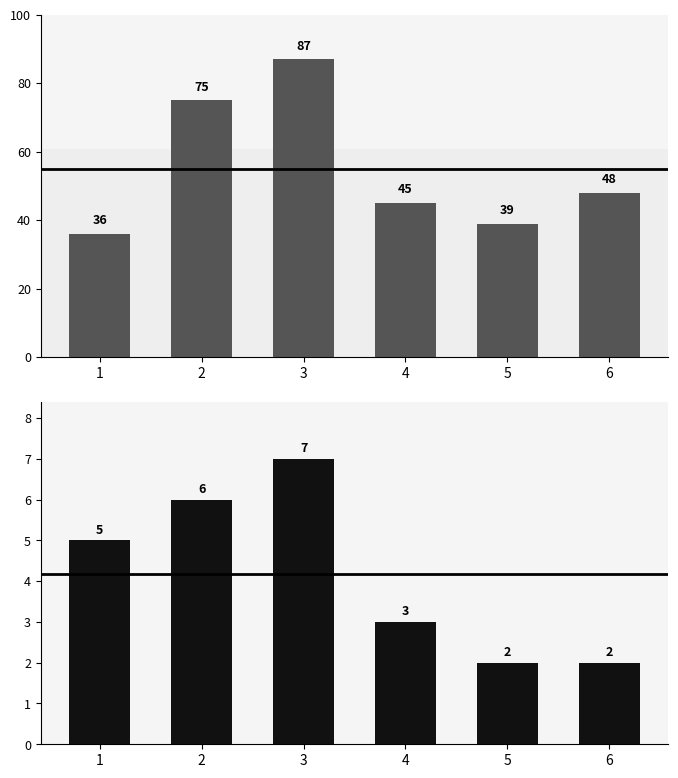

Which has a higher value, 1 or 4?

4